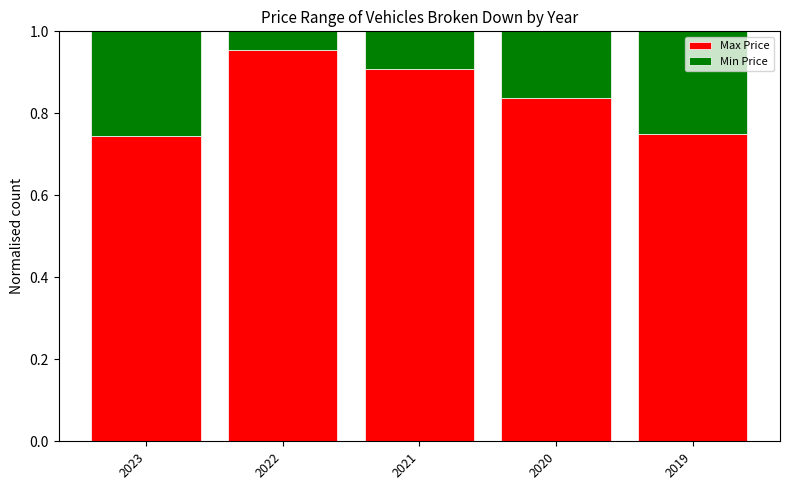

Which category has the highest value in the Max Price series?

2022